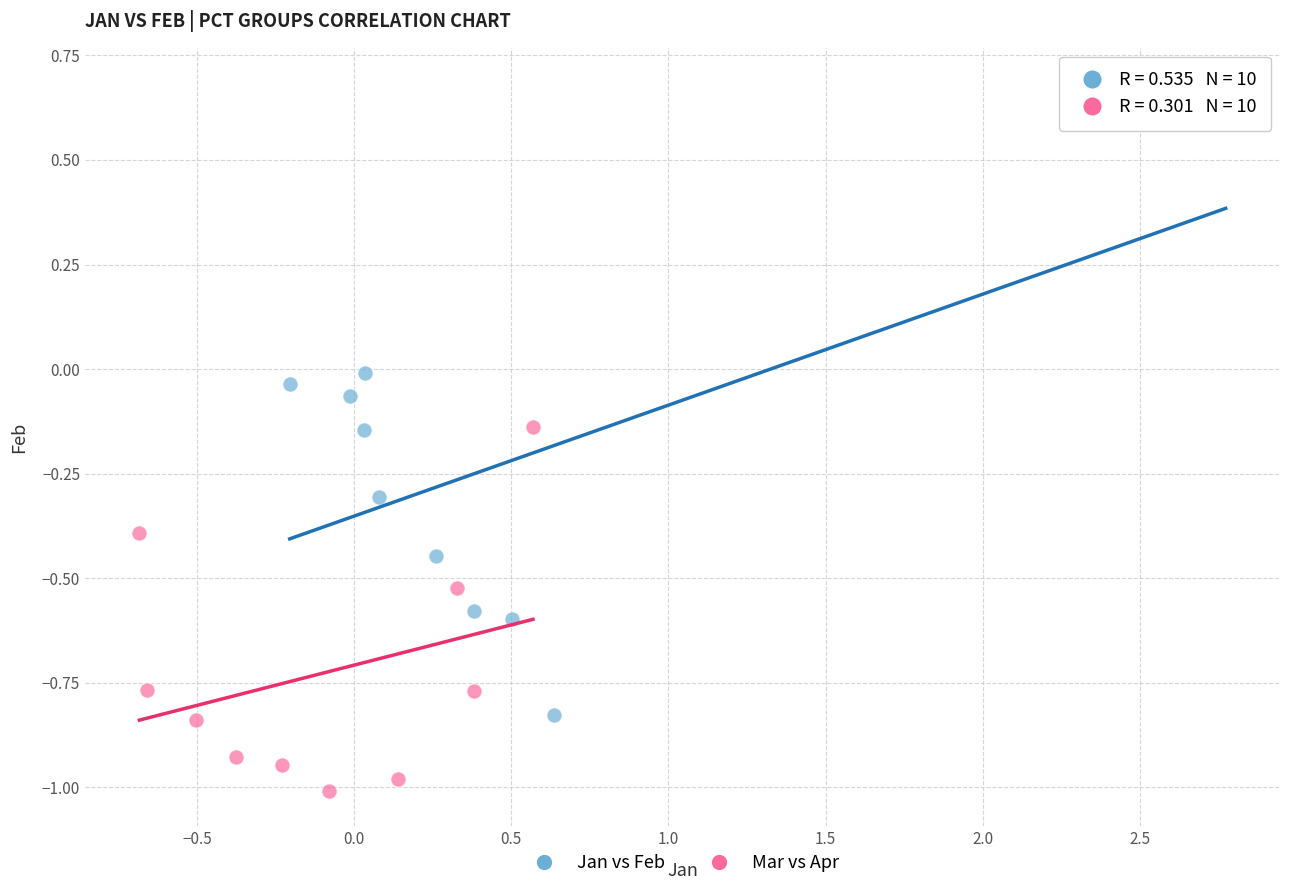

Which series reaches the maximum Y coordinate?

Jan vs Feb